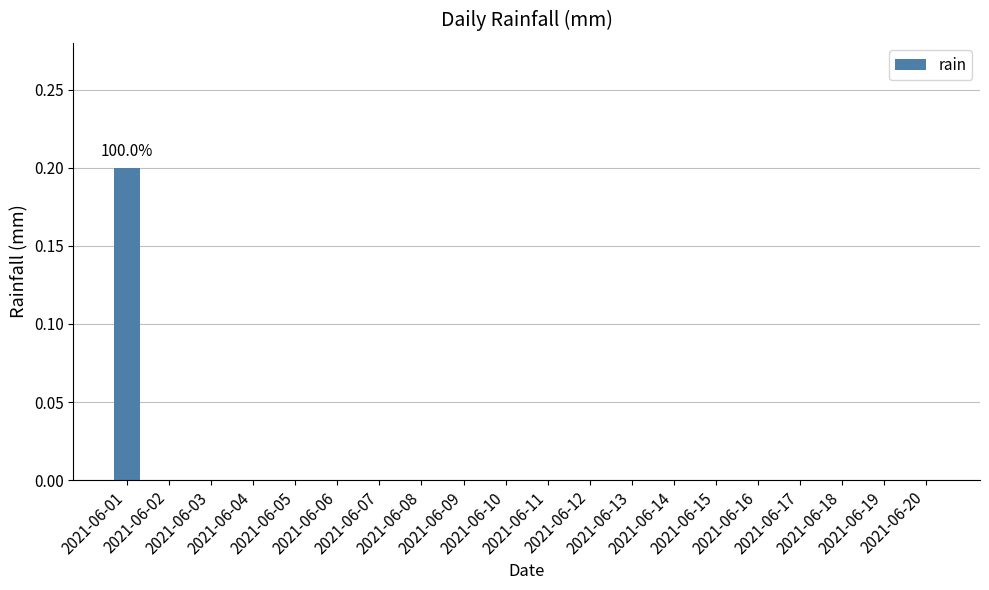

How many data points does each series have?

20